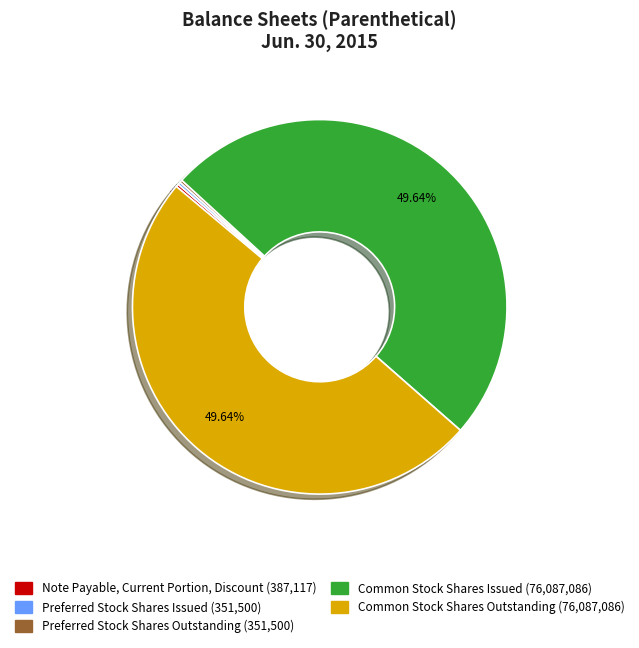

Approximately how many times larger is the value at Common Stock Shares Outstanding compared to Common Stock Shares Issued?

1.0